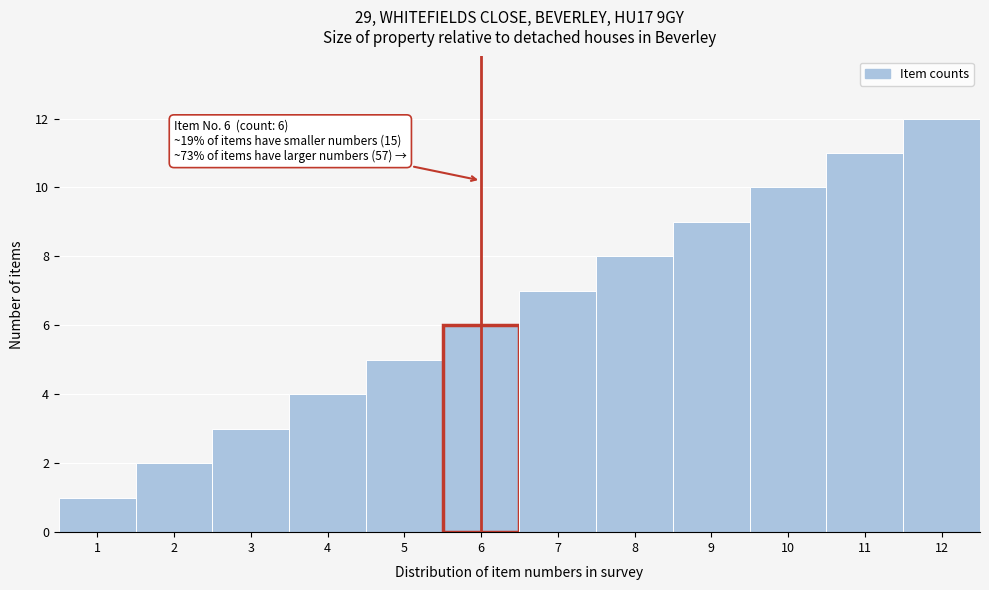

What is the greatest value displayed?

12